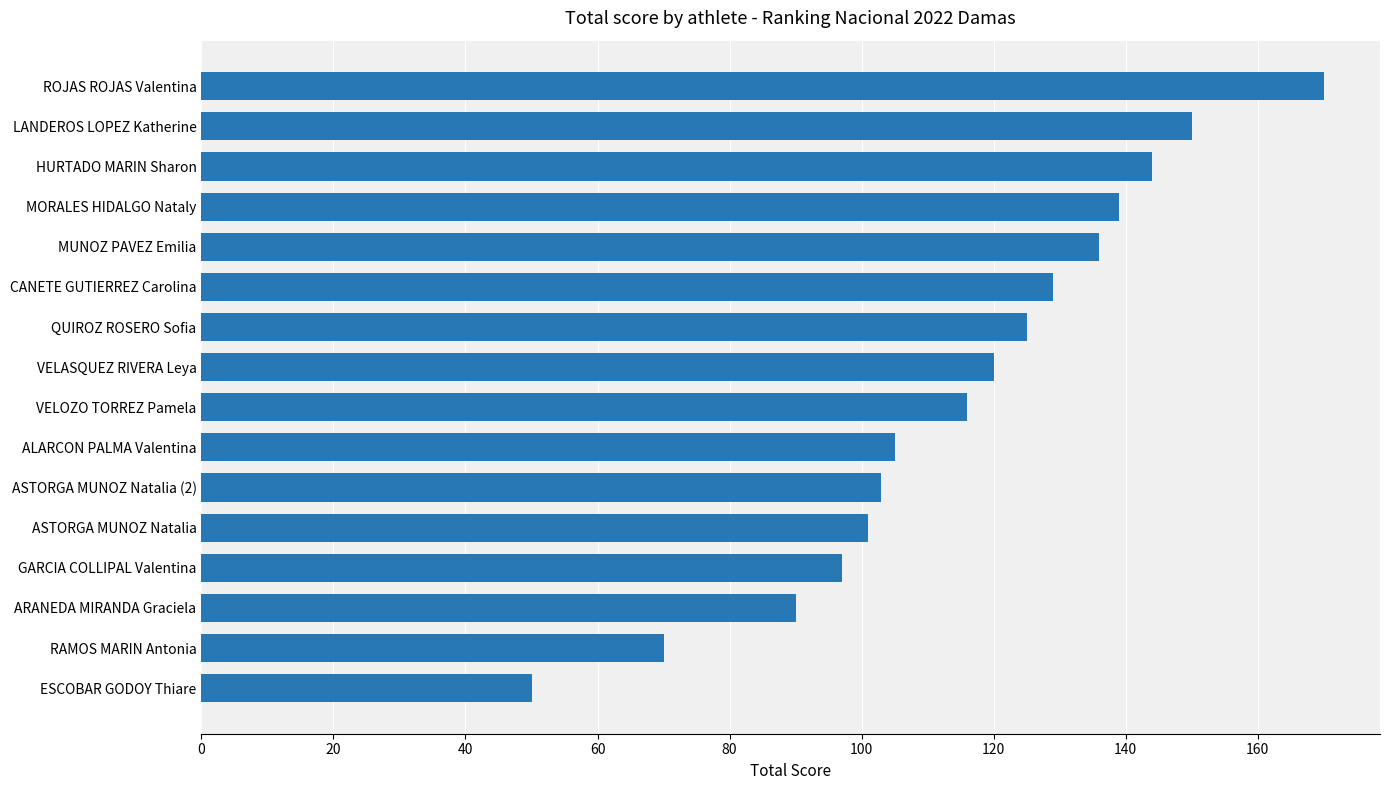

What is the smallest value displayed?

50